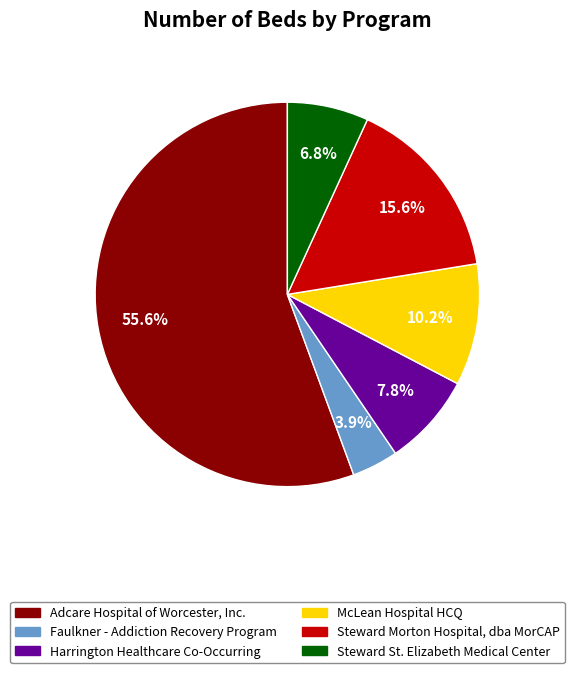

Is the sum of Adcare Hospital of Worcester, Inc. and Steward St. Elizabeth Medical Center greater than half?

Yes